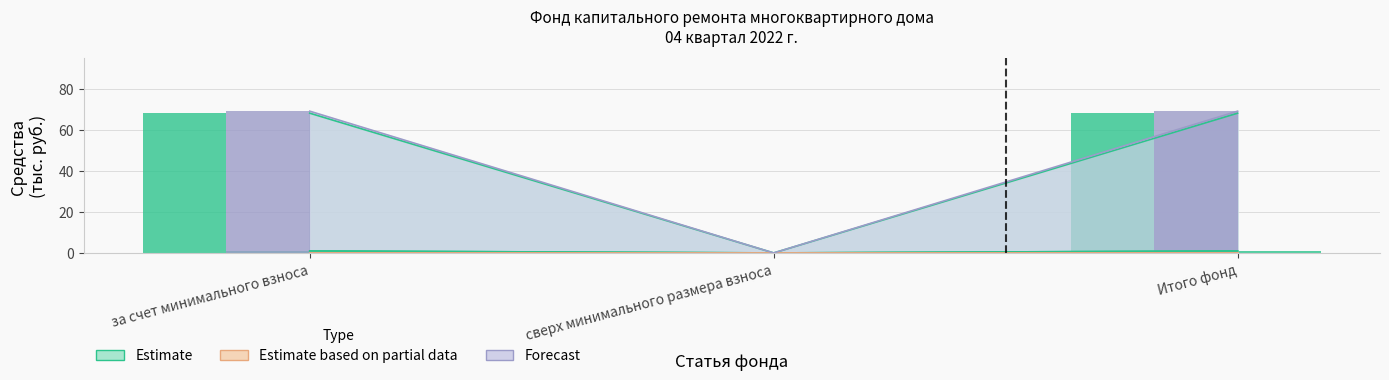

What position from the right is сверх минимального размера взноса?

2